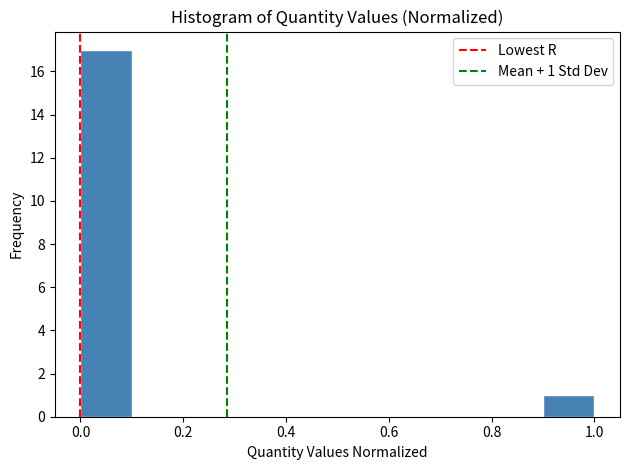

Which range on the x-axis has the tallest bar?

0.0 to 0.1